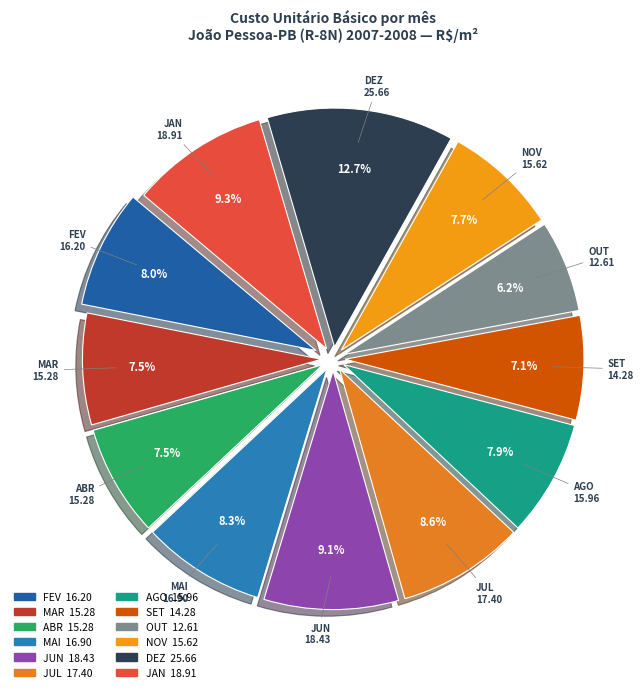

What portion of the pie excludes AGO?

92.1%